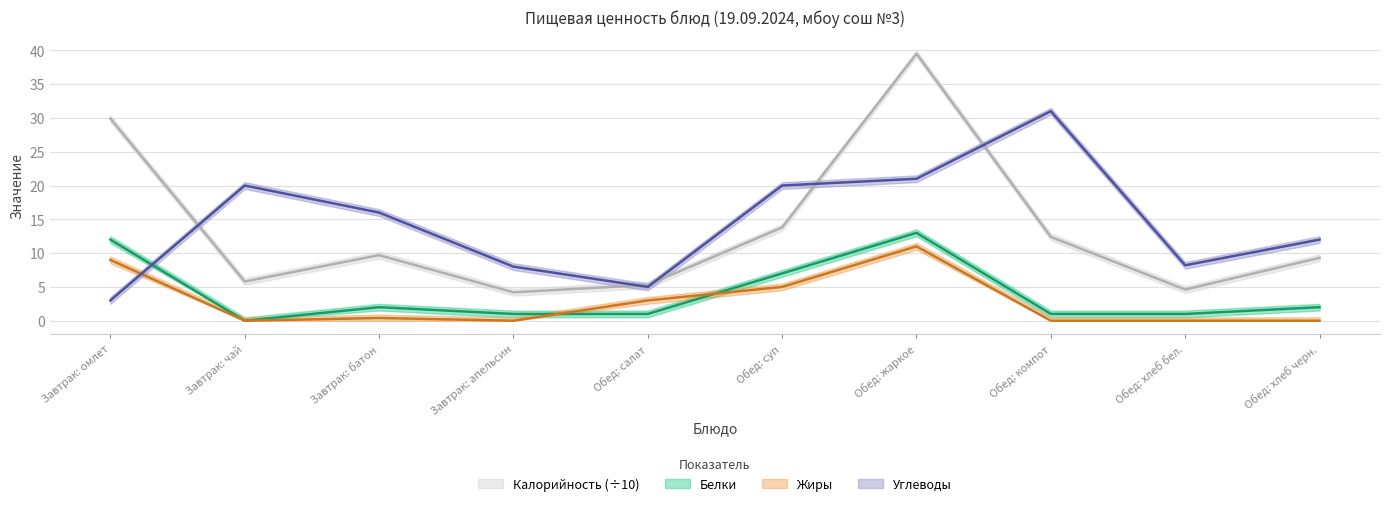

Is it true that Белки equals 1.0 at Обед: салат?

True